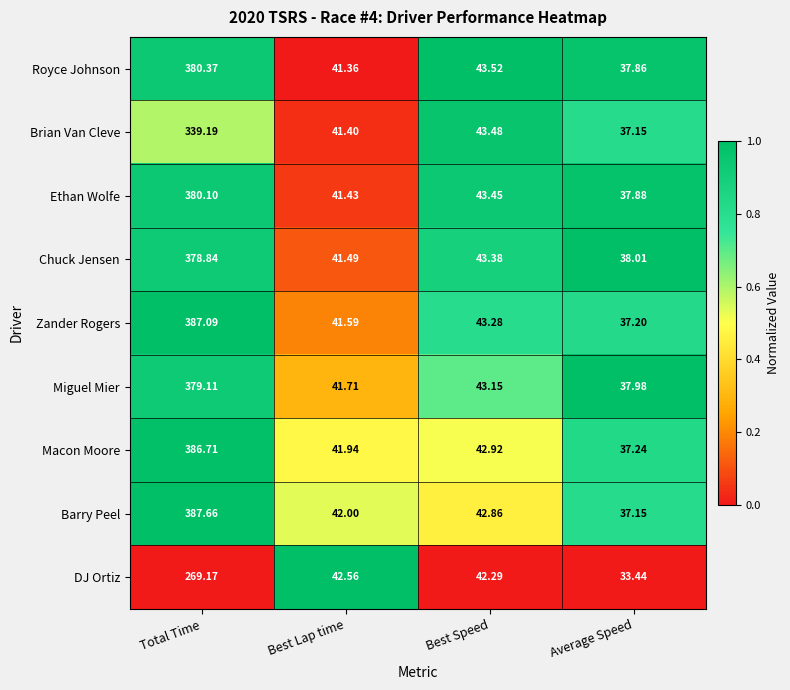

At Total Time, list the series in order from smallest to largest.

DJ Ortiz, Brian Van Cleve, Chuck Jensen, Miguel Mier, Ethan Wolfe, Royce Johnson, Macon Moore, Zander Rogers, Barry Peel